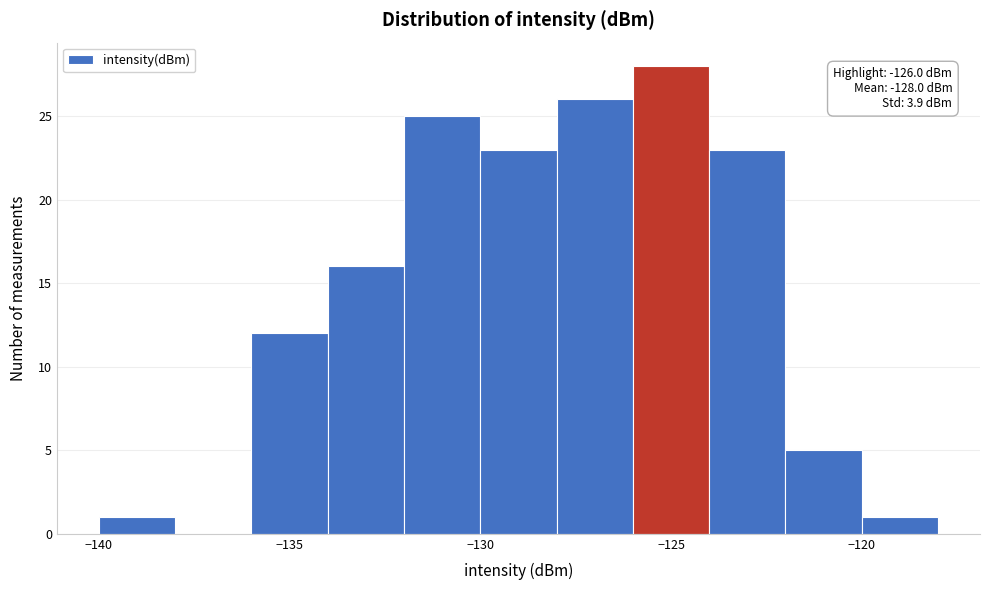

Which range on the x-axis has the tallest bar?

-126 to -124